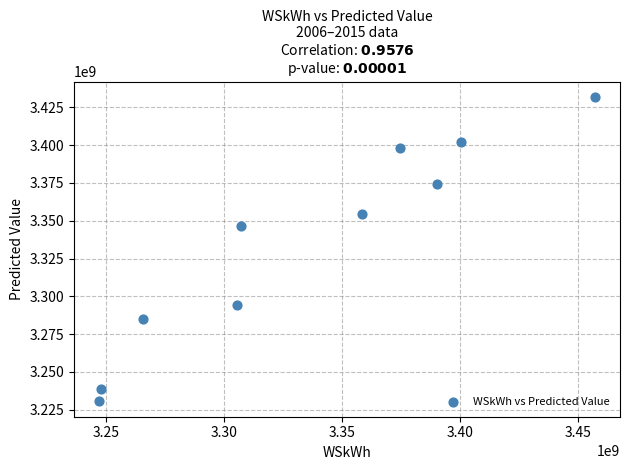

What is the average Y value?

3335552548.0